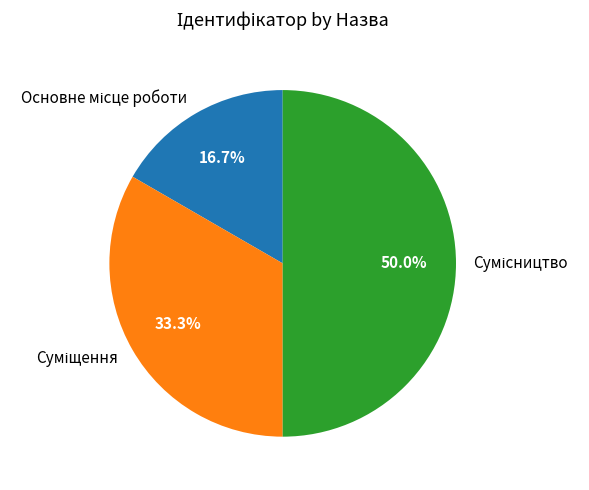

Is the sum of Основне місце роботи and Суміщення greater than half?

No